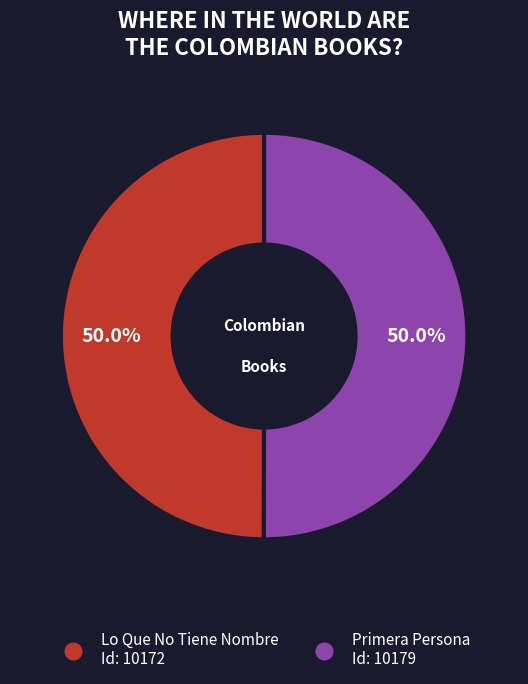

Is it true that Lo Que No Tiene Nombre is 50% of the pie?

True